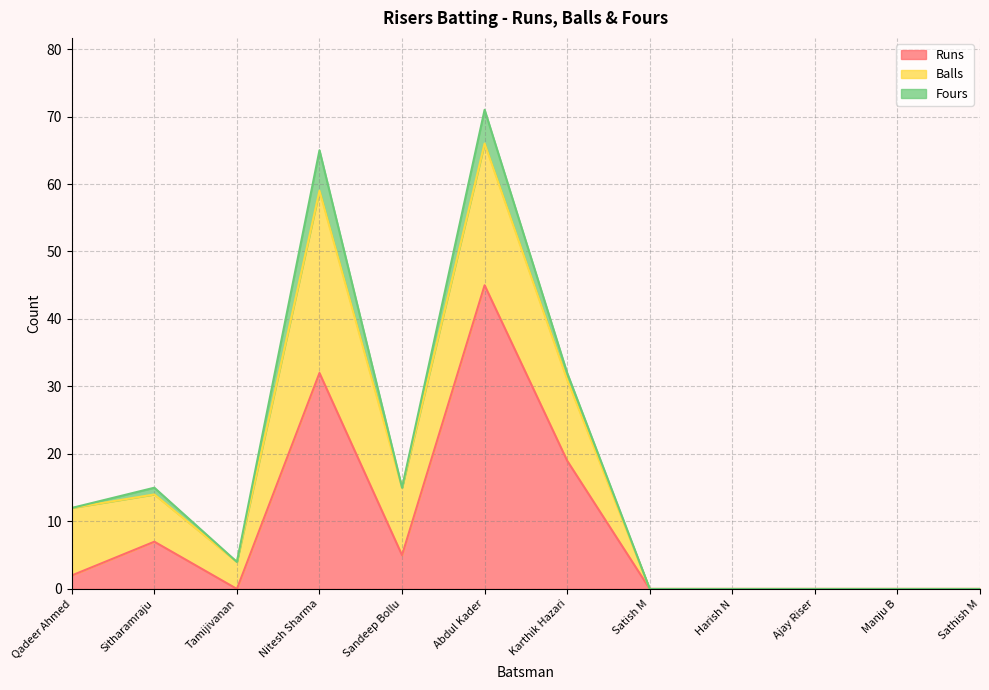

What is the difference between the highest and lowest values at Qadeer Ahmed?

10